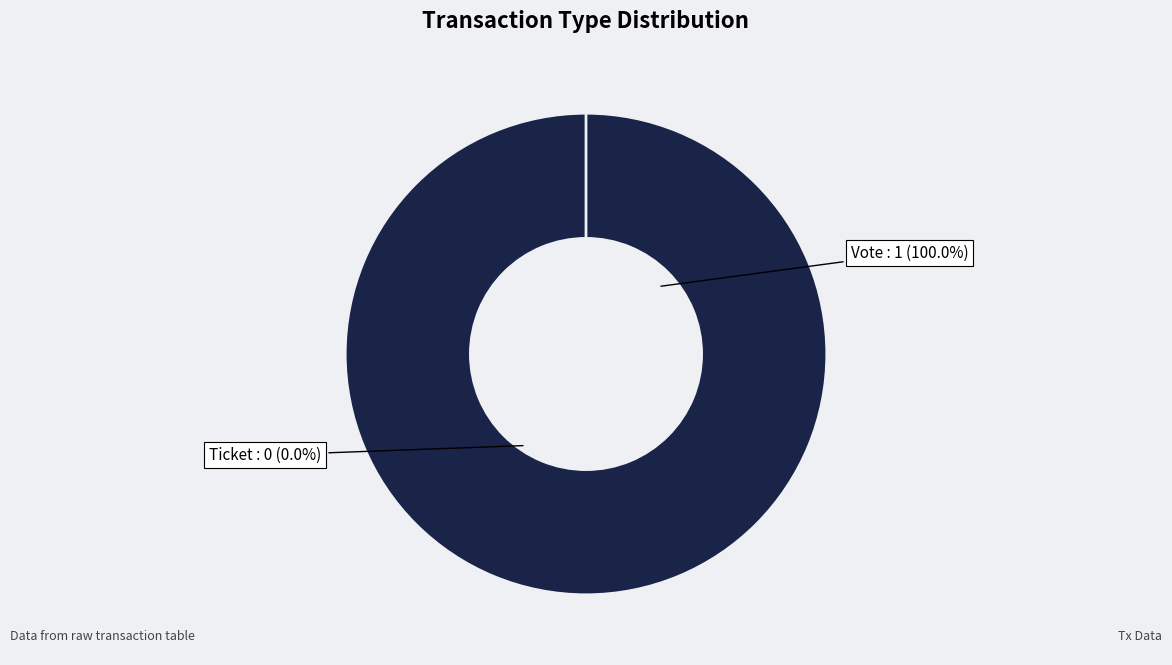

Count the number of slices in the pie.

2